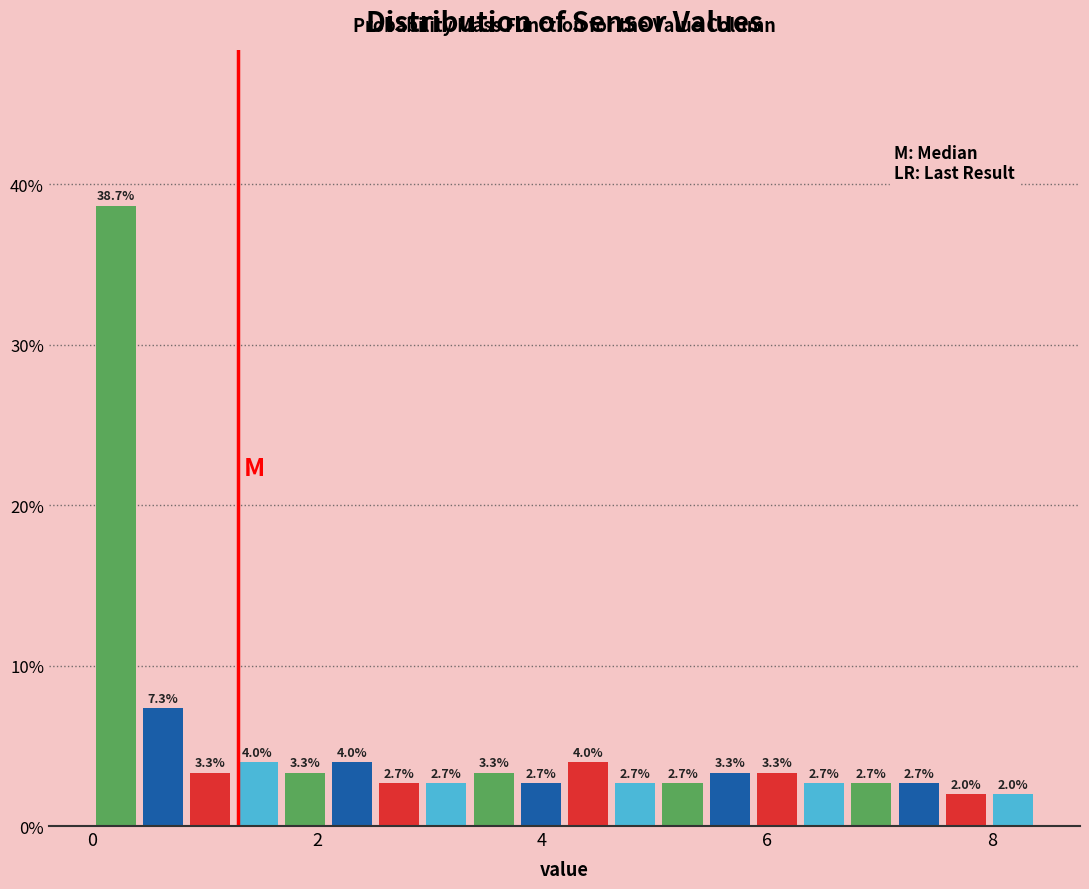

Read against the x-axis, roughly where is the centre of the tallest bar?

0.2